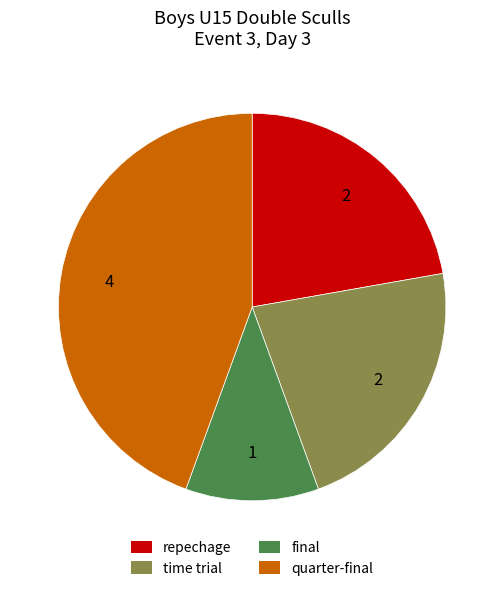

What is the ratio of the value at time trial to the value at final?

2.0